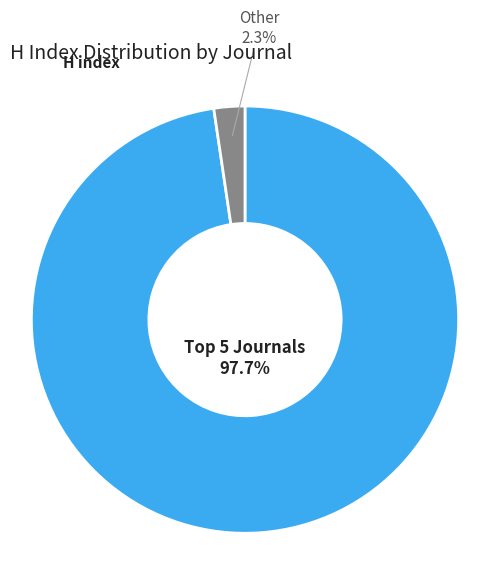

Does any single category account for the majority?

Yes